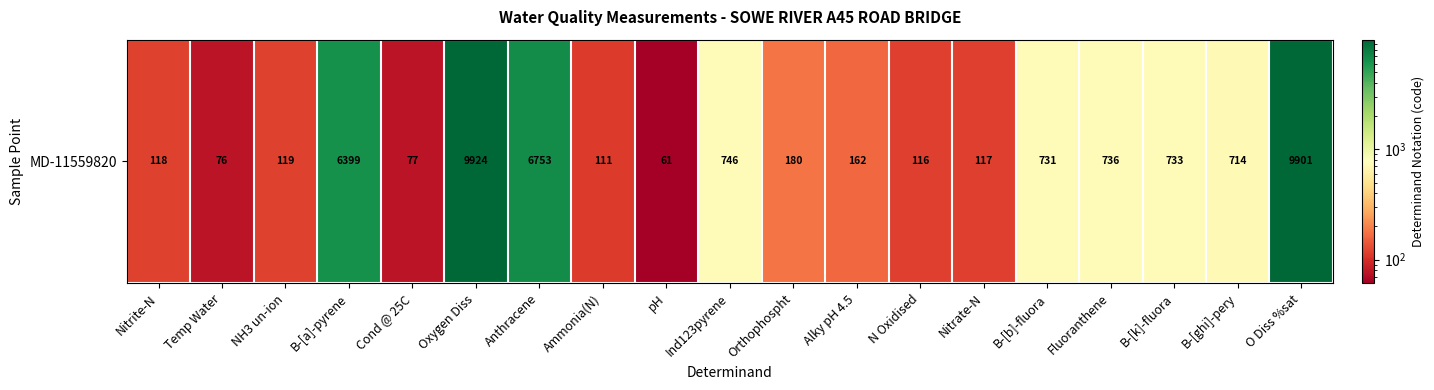

What is the change in value from Ammonia(N) to Ind123pyrene?

+635